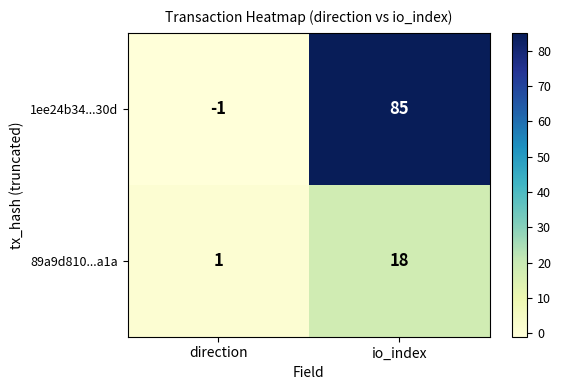

Between direction and io_index, which series saw the biggest shift?

1ee24b34...30d